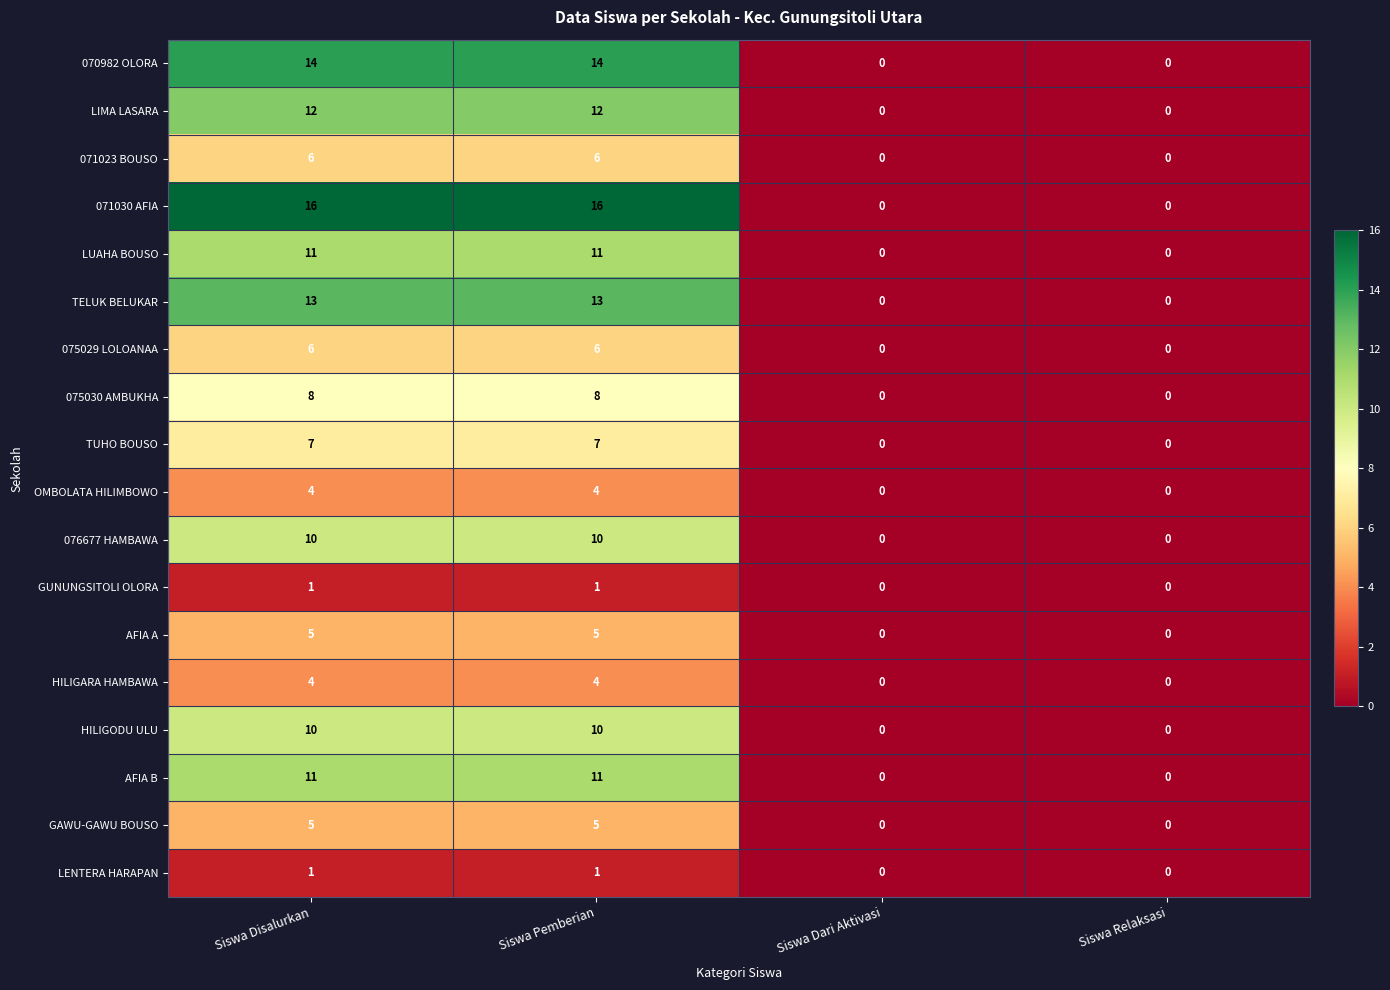

True or false: OMBOLATA HILIMBOWO has a value of 0 at Siswa Relaksasi.

True